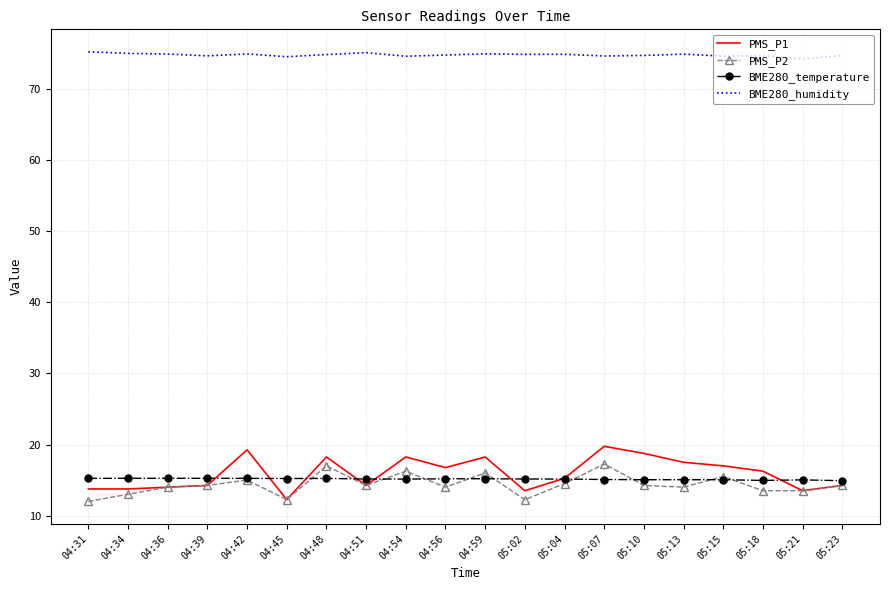

True or false: BME280_humidity and PMS_P2 cross at least once.

False